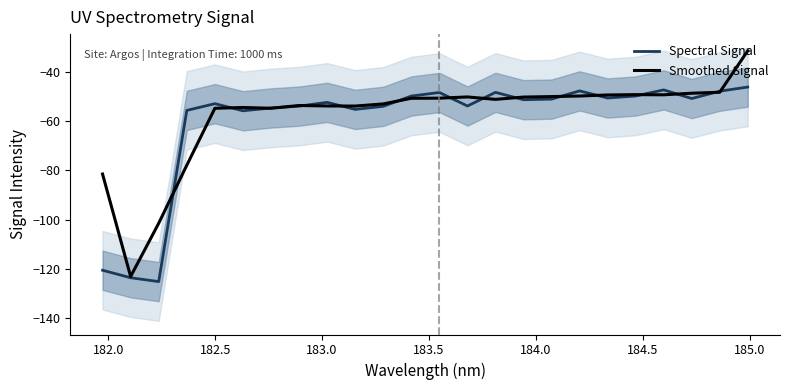

Reading right to left, transcribe all the data shown in this chart.

Spectral Signal: -46.0	-47.7	-50.7	-47.2	-49.7	-50.5	-47.6	-50.9	-51.2	-48.2	-53.7	-48.2	-49.7	-53.9	-55.1	-52.3	-53.8	-54.5	-55.7	-52.8	-55.5	-125.3	-123.7	-120.6
Smoothed Signal: -31.2	-48.1	-48.5	-49.2	-49.1	-49.2	-49.7	-49.9	-50.1	-51.0	-50.0	-50.5	-50.6	-52.9	-53.7	-53.7	-53.5	-54.7	-54.3	-54.7	-77.9	-101.5	-123.2	-81.4